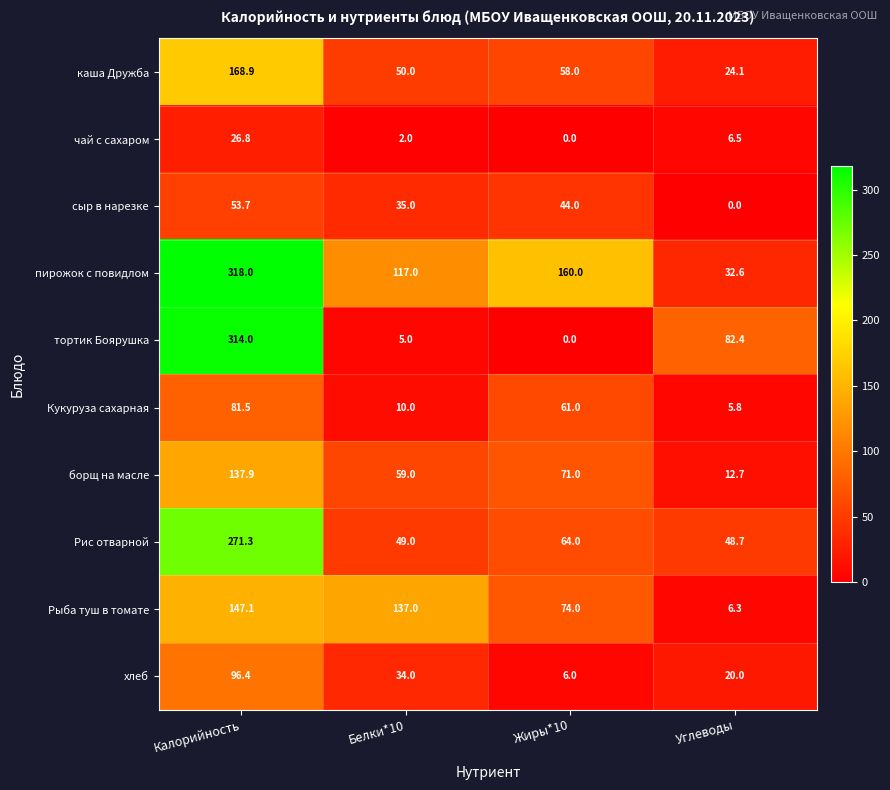

What is the greatest value displayed?

318.0